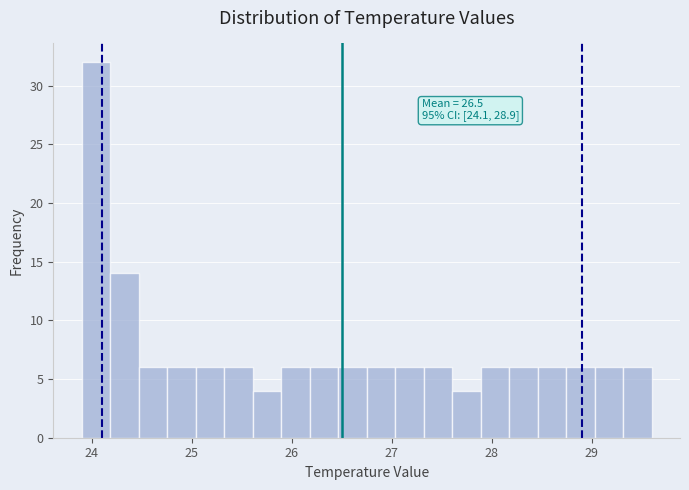

Read against the x-axis, roughly where is the centre of the tallest bar?

24.0